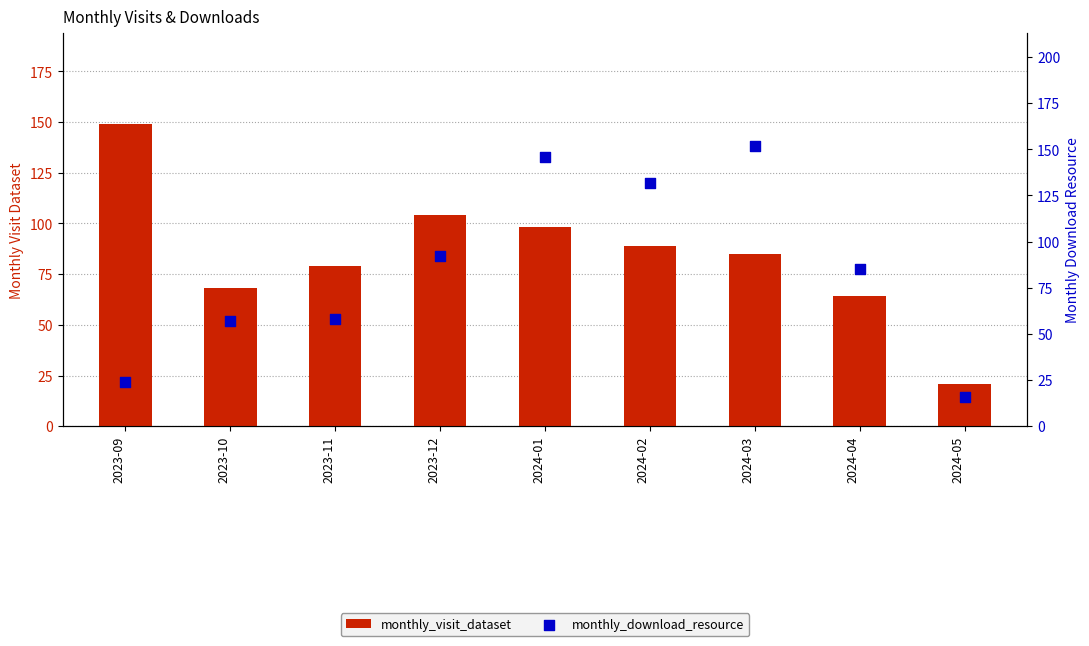

At which category is the sum across all series the highest?

2024-01